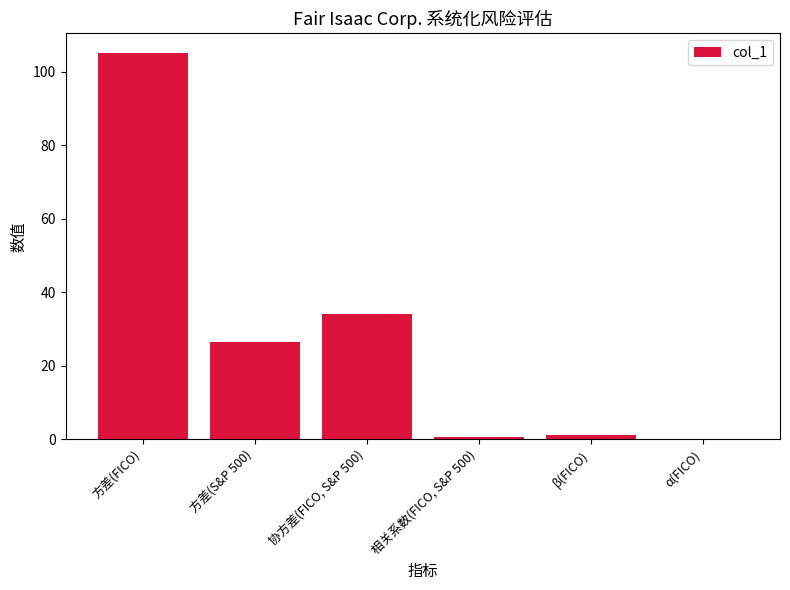

What is the maximum value shown in the chart?

105.2